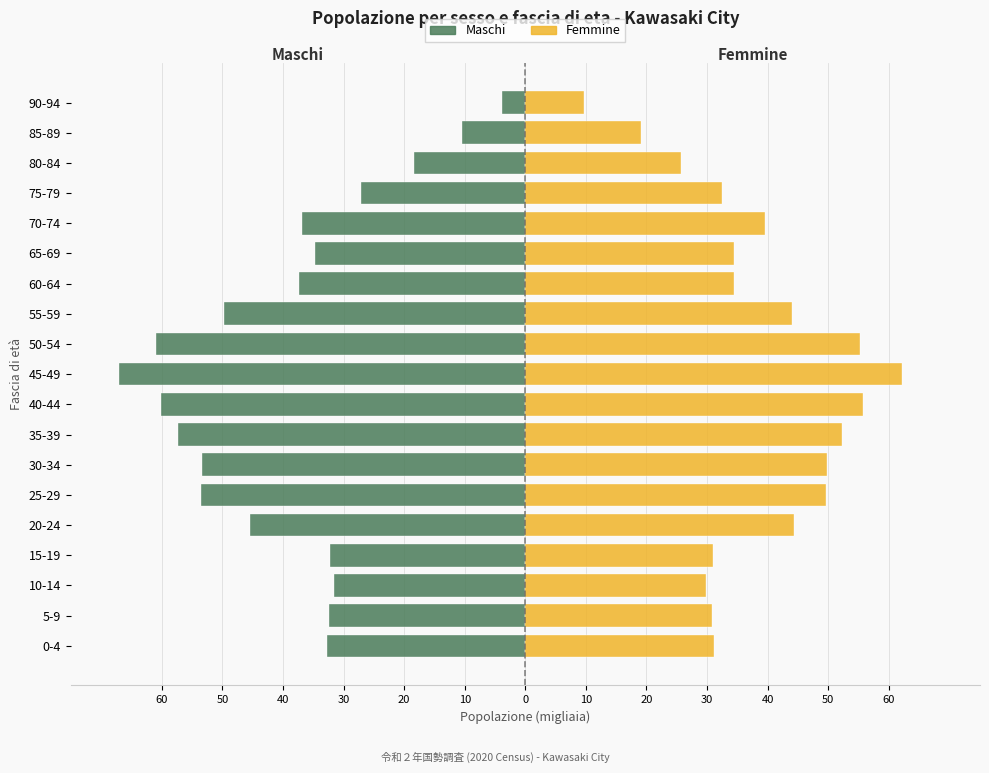

Are the bars grouped side by side (vs. stacked)?

Yes